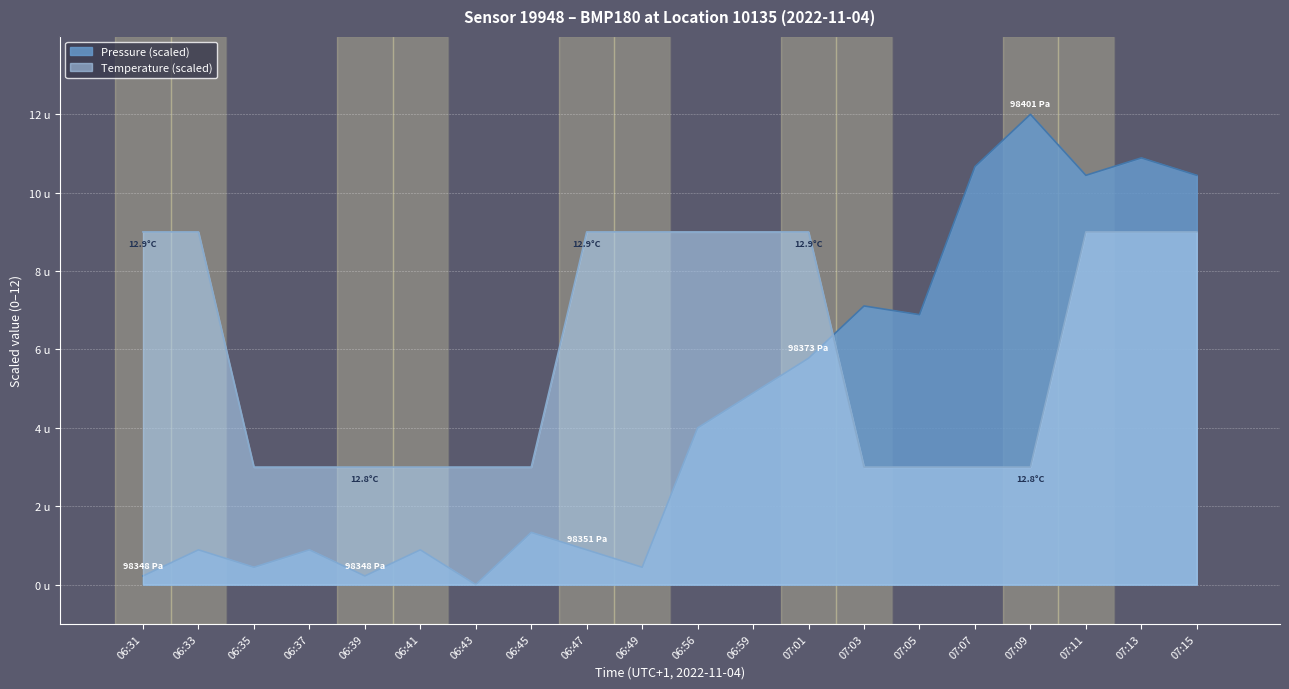

List the series in order of their peak value, lowest first.

temperature, pressure